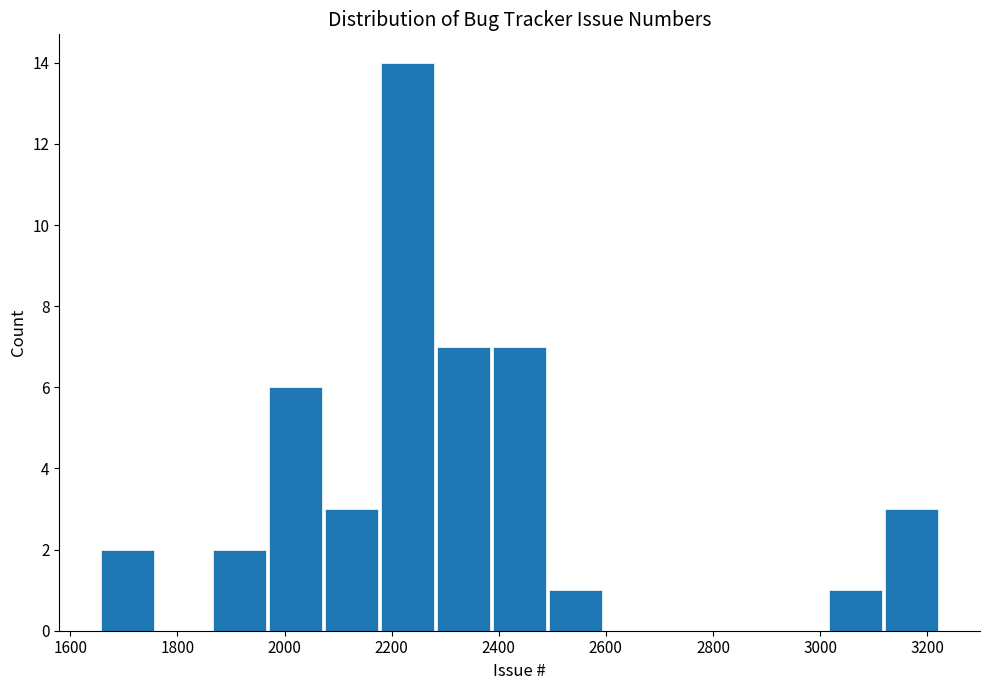

How tall is the bar that spans 2280 to 2380 on the x-axis? Neither the bar edges nor the heights are printed on the chart, so give them approximately, as read against the axes.

7